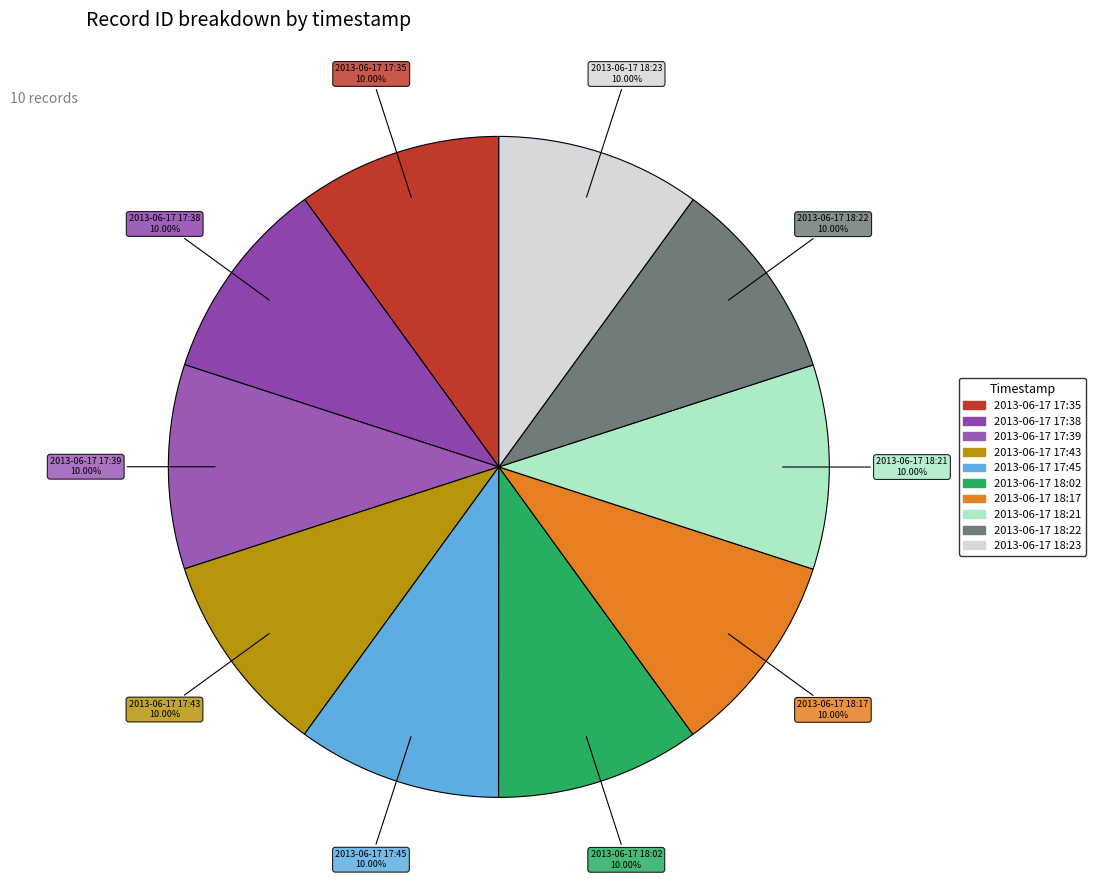

Approximately how many times larger is the value at 2013-06-17 18:02 compared to 2013-06-17 17:39?

1.0